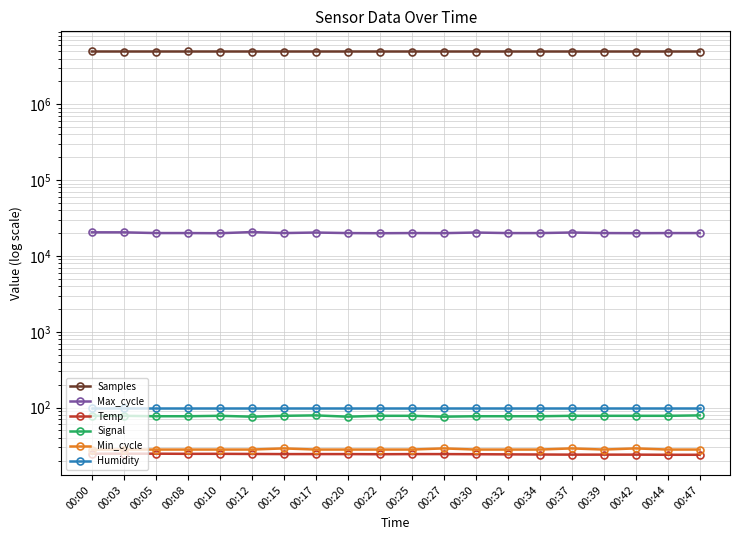

What is the total value across all series at 00:32?

4974132.1